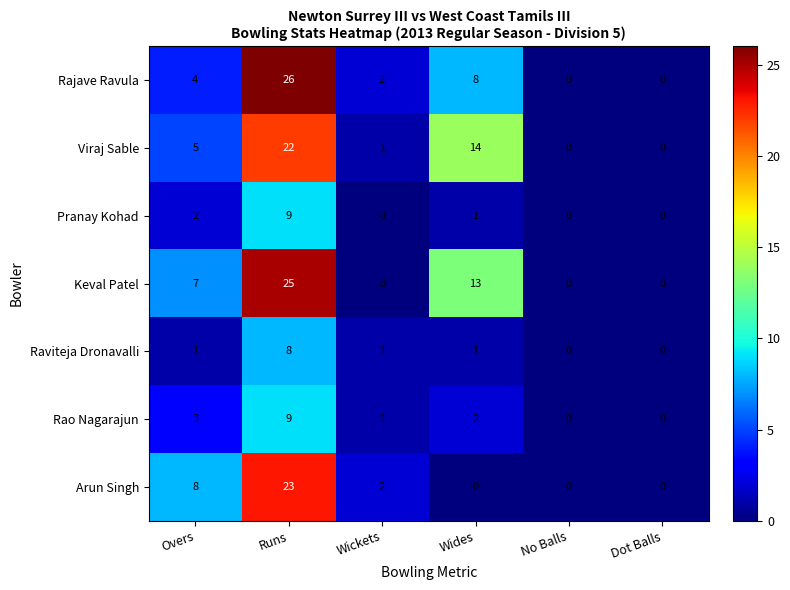

At which category is the sum across all series the highest?

Runs